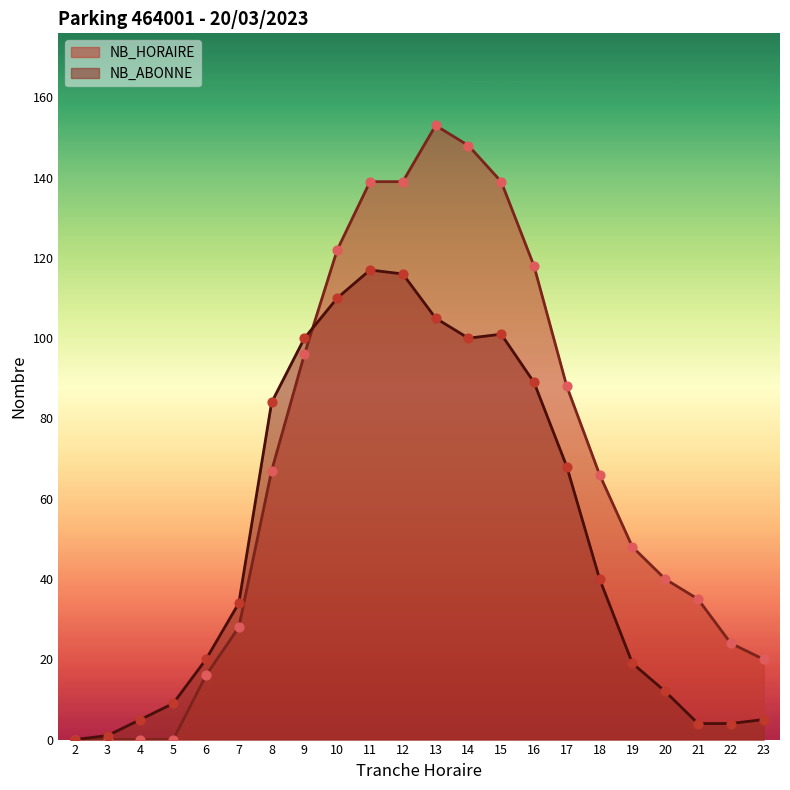

Which series has the largest total across all categories?

NB_HORAIRE